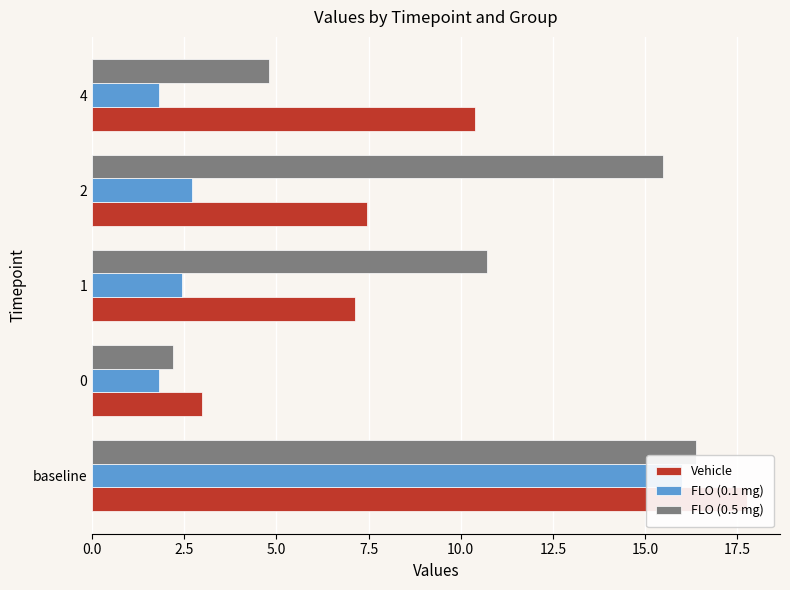

Is it true that FLO (0.5 mg) equals 4.8 at 10.0?

True